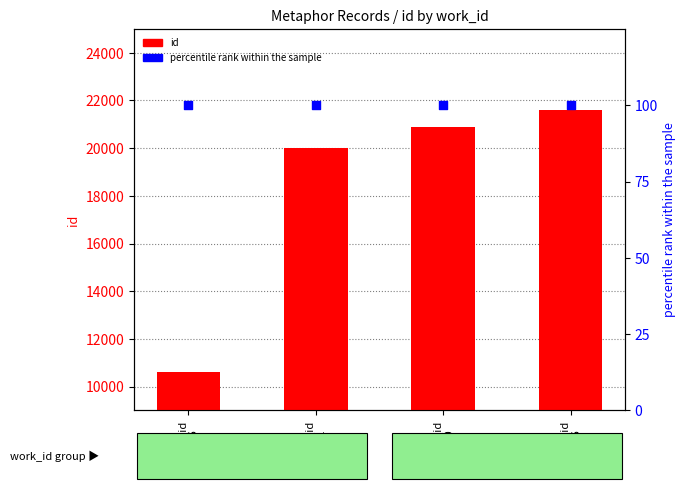

Which series contains the lowest Y value?

percentile rank within the sample